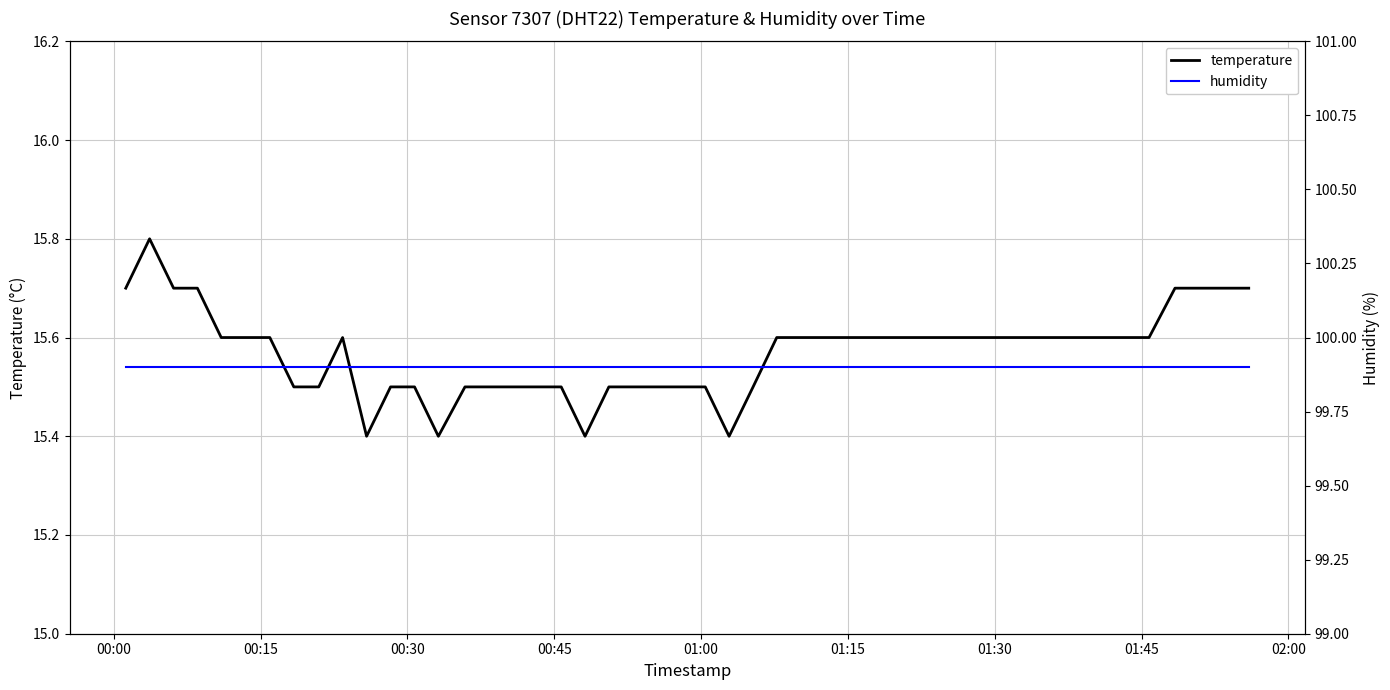

What is the minimum value for temperature?

15.4